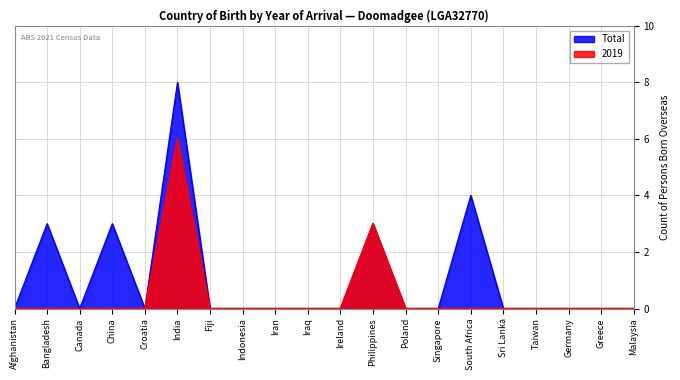

Which has a higher value, Taiwan or Croatia?

Taiwan